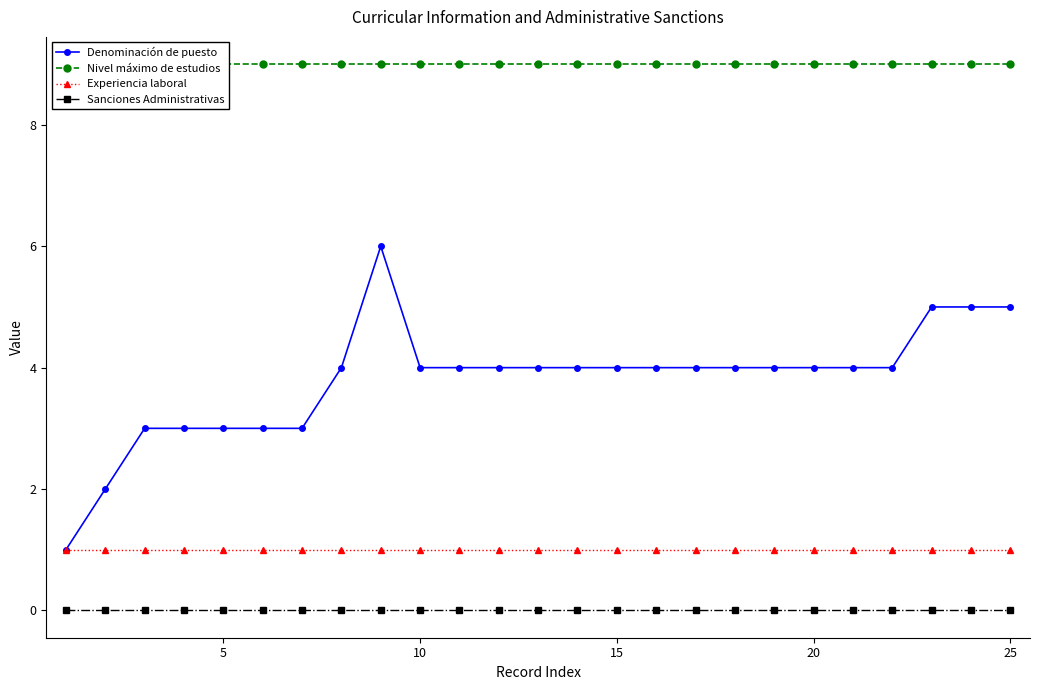

How many series are shown in this chart?

4